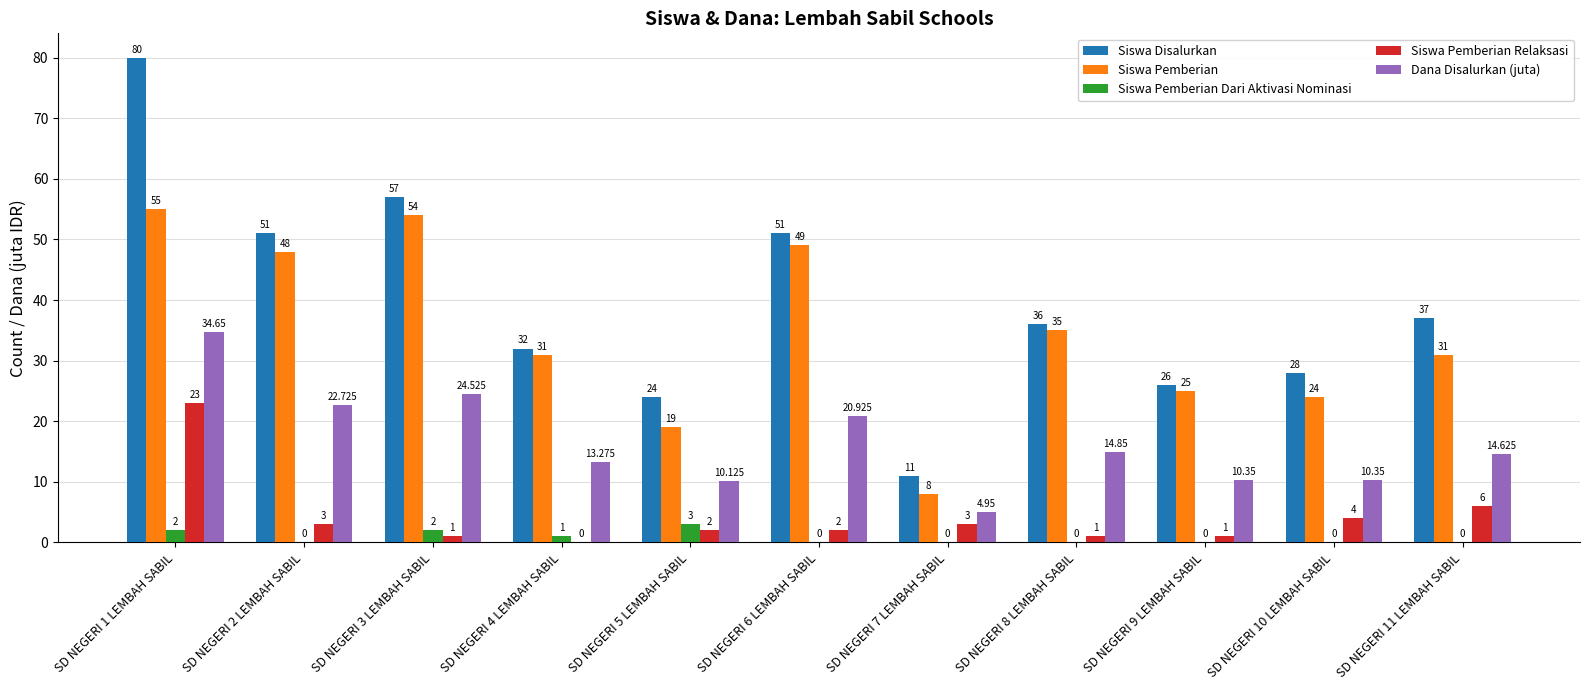

What is the average value of the Siswa Pemberian series?

34.5